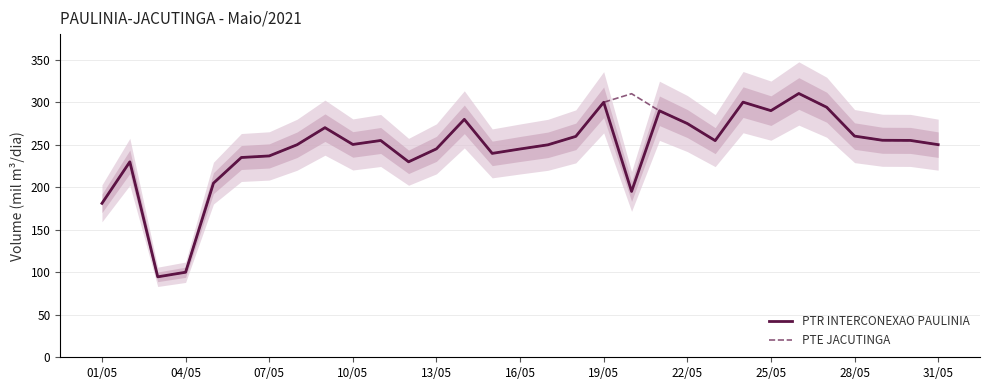

How many interior local valleys does the PTR INTERCONEXAO PAULINIA series have?

7